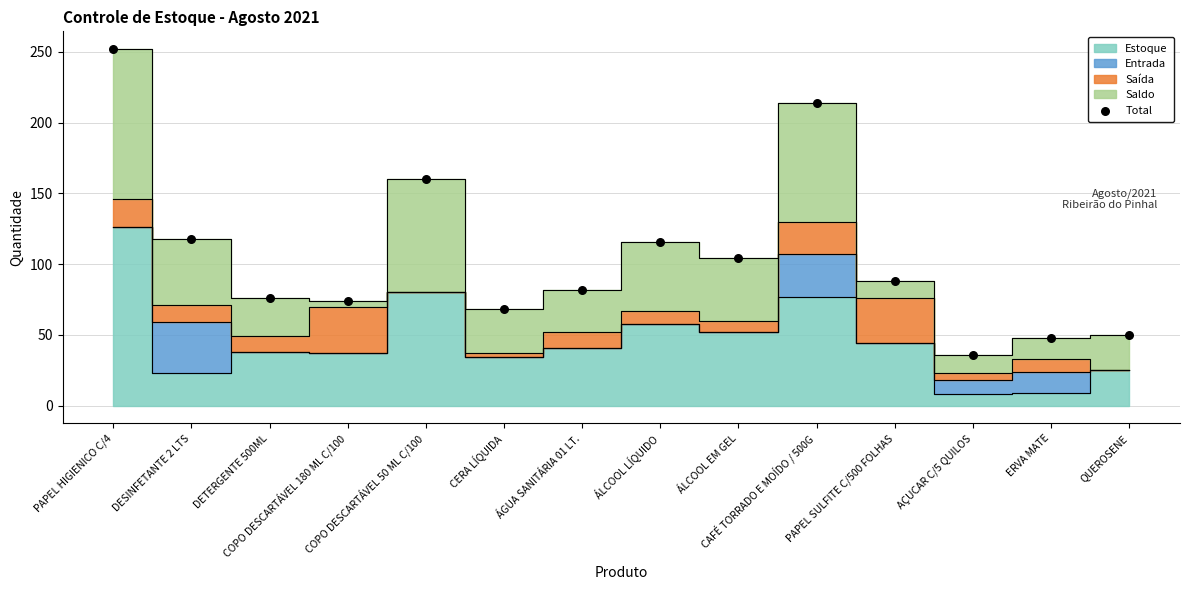

What Y value in the scatter plot is closest to 144?

160